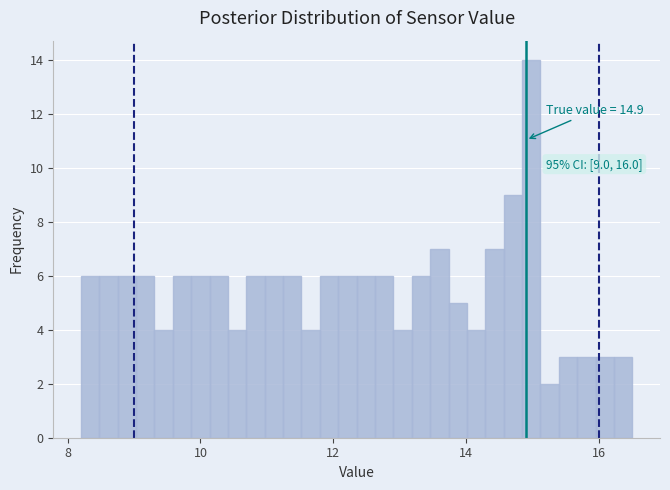

Around what value on the x-axis is the tallest bar? Give the approximate position of its centre, as read against the axis.

15.0